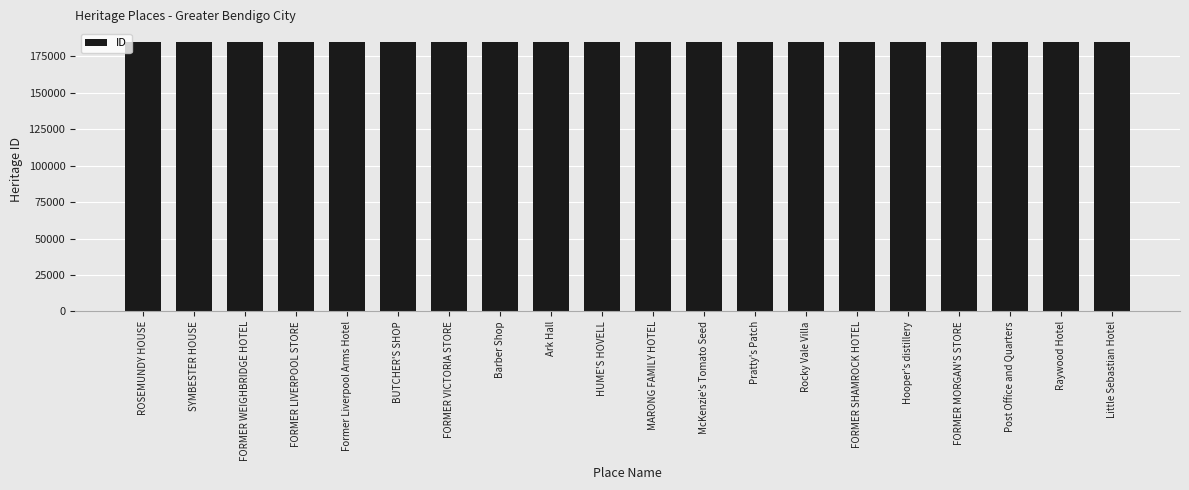

The chart shows a value of 184934 at McKenzie's Tomato Seed. True or false?

True